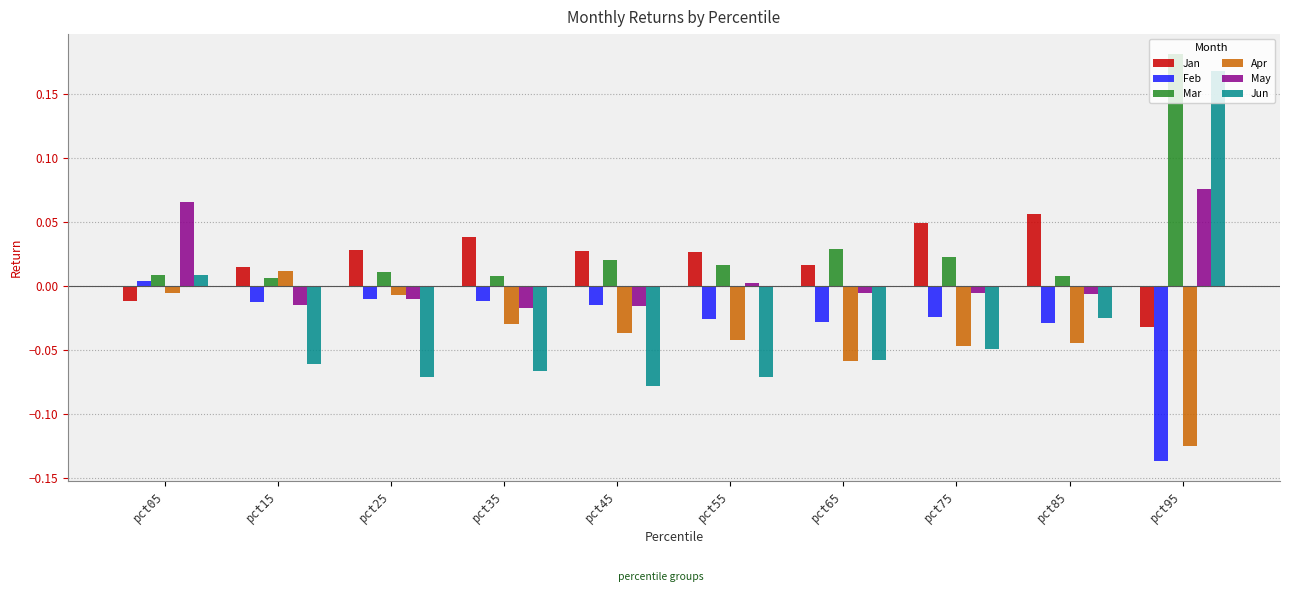

Count the number of categories in the chart.

10